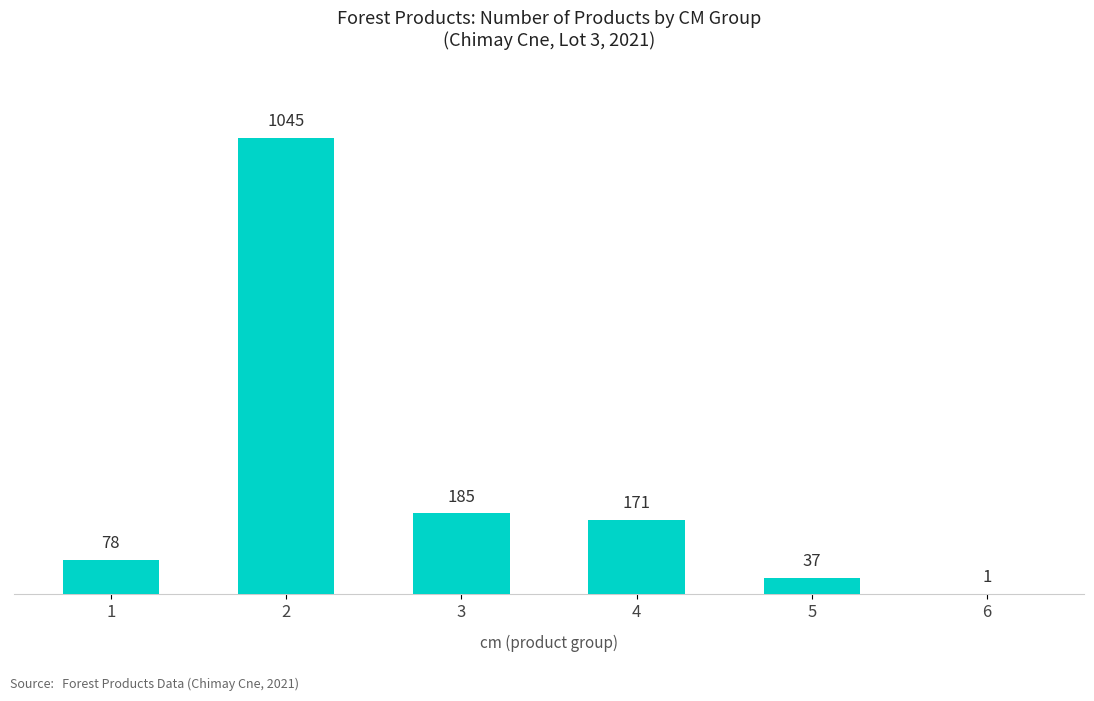

What is the maximum value shown in the chart?

1045